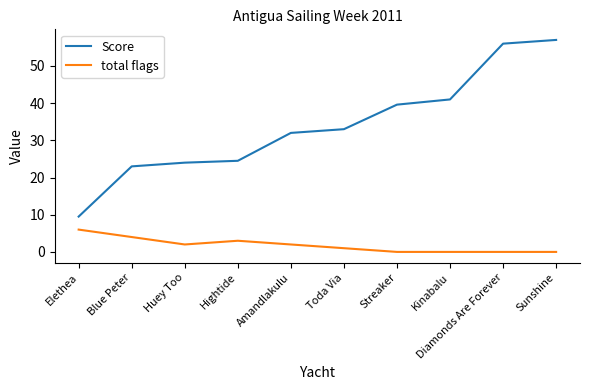

Count the number of data series in this chart.

2